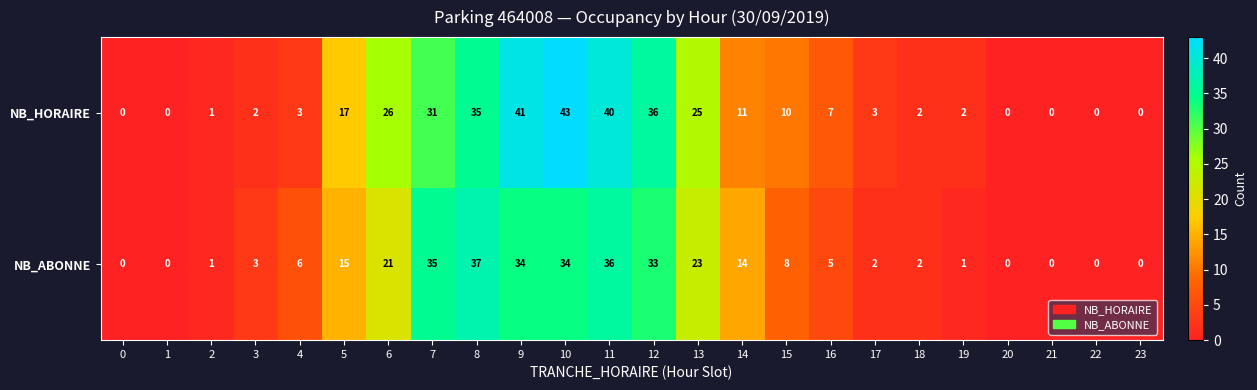

Between 6 and 9, which series saw the biggest shift?

NB_HORAIRE